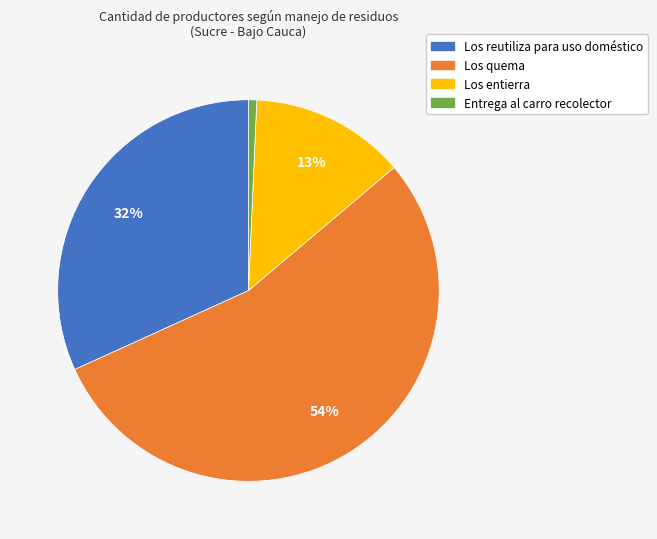

What percentage is the Los quema slice, to the nearest percent?

54%